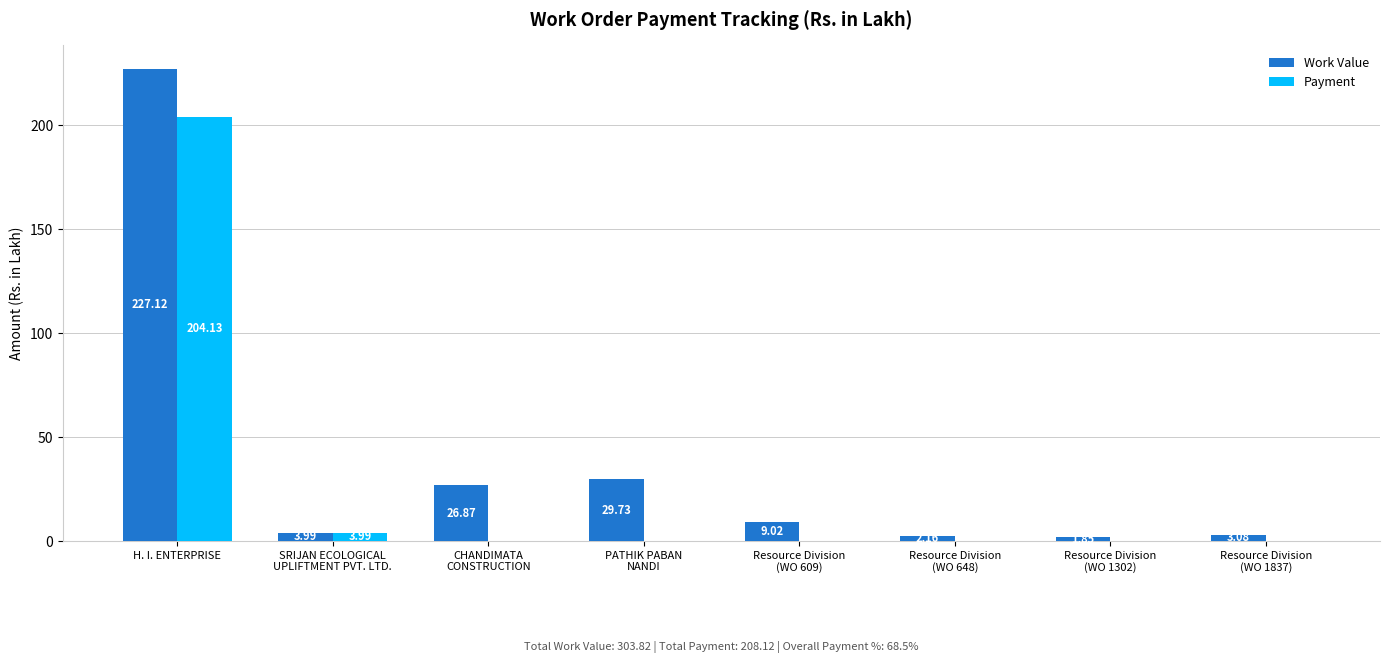

True or false: Work Value has a value of 17.6 at PATHIK PABAN
NANDI.

False